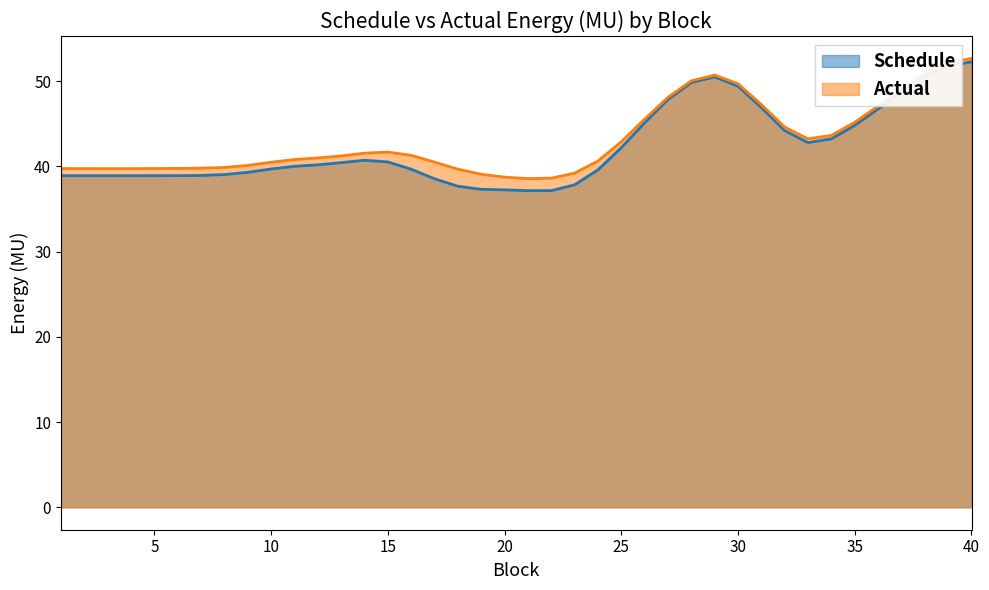

True or false: Actual has a value of 38.7 at 20.

True